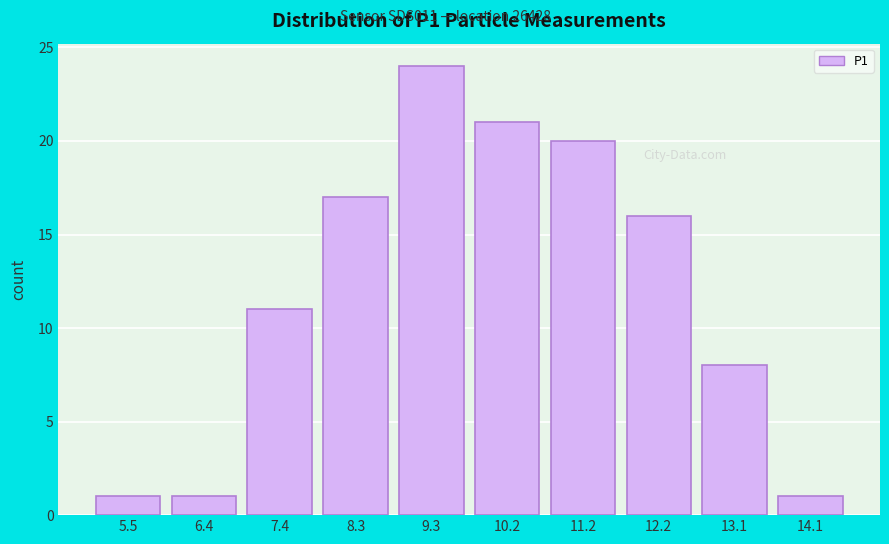

Reading left to right, list all the values displayed in this chart.

1	1	11	17	24	21	20	16	8	1